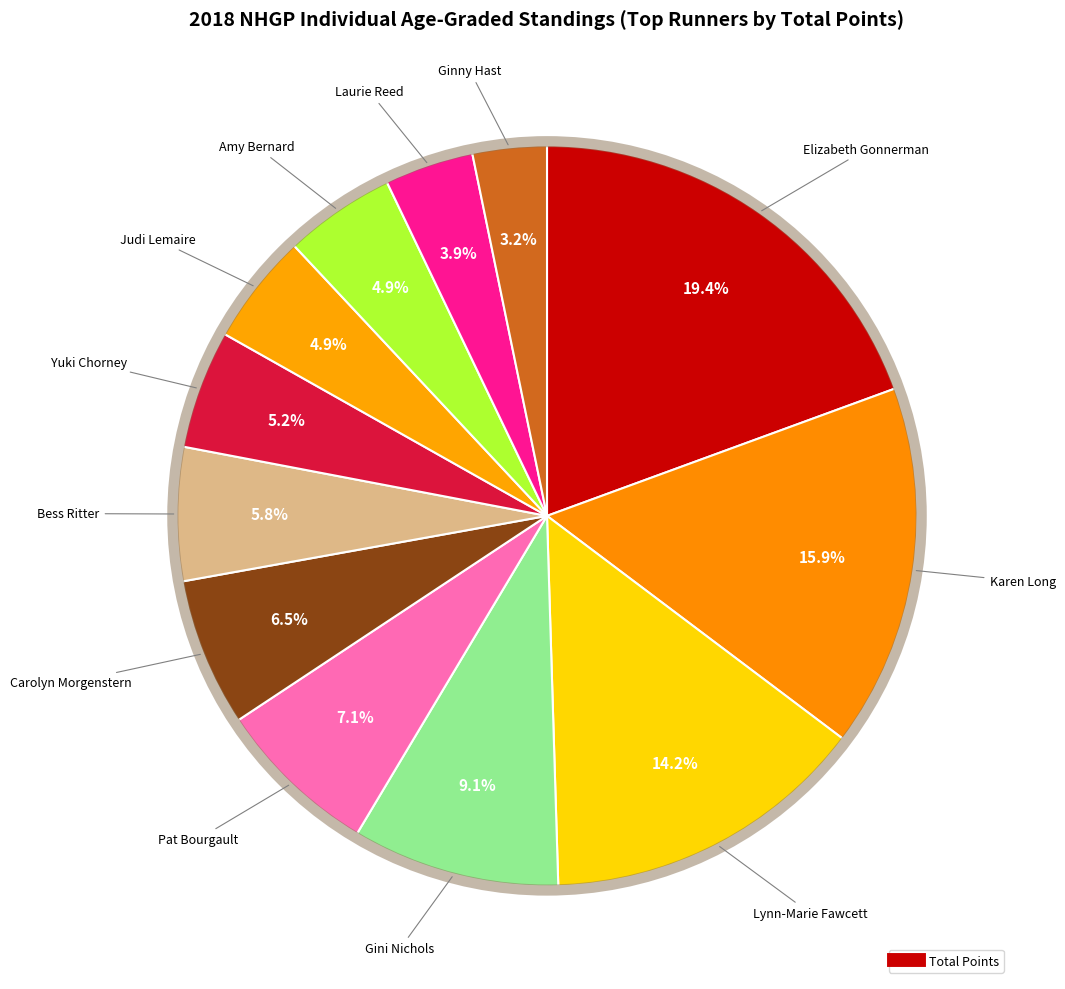

Count the number of slices in the pie.

12